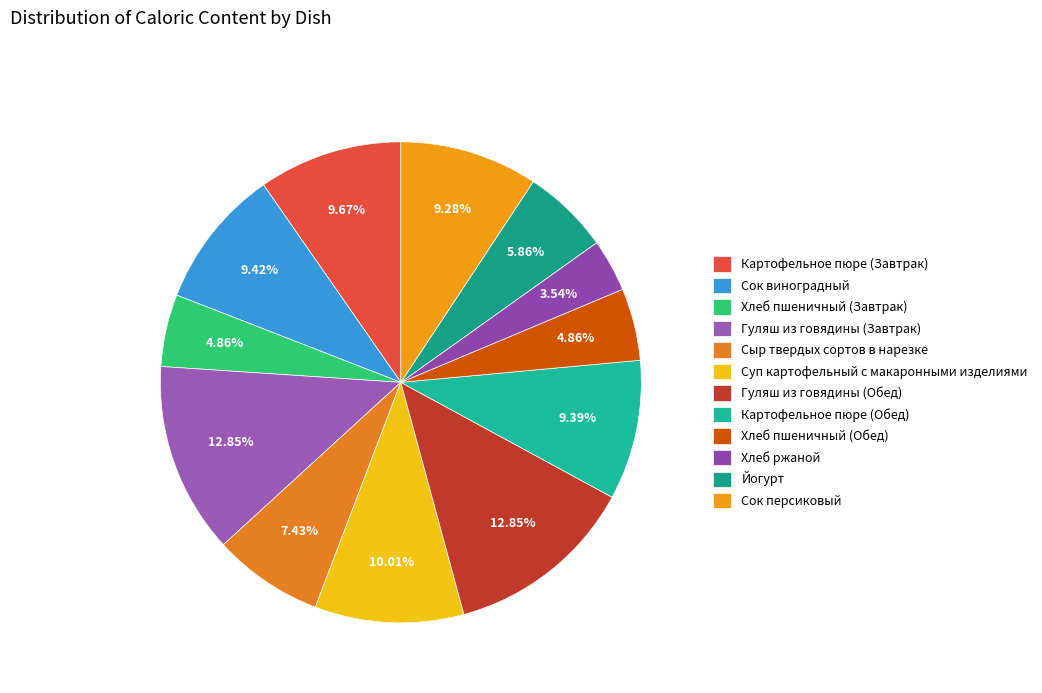

Between Картофельное пюре (Обед) and Гуляш из говядины (Завтрак), which is larger?

Гуляш из говядины (Завтрак)